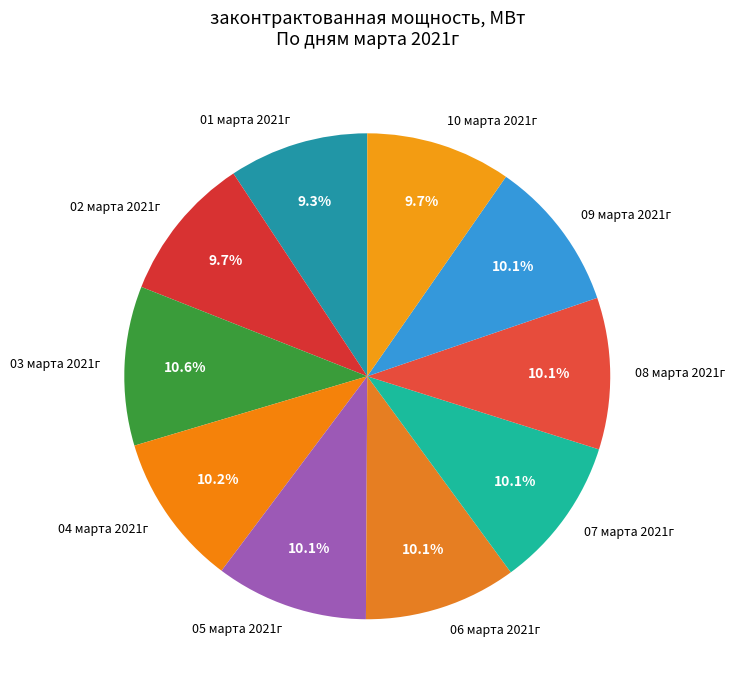

Is it true that 06 марта 2021г is 1% of the pie?

False